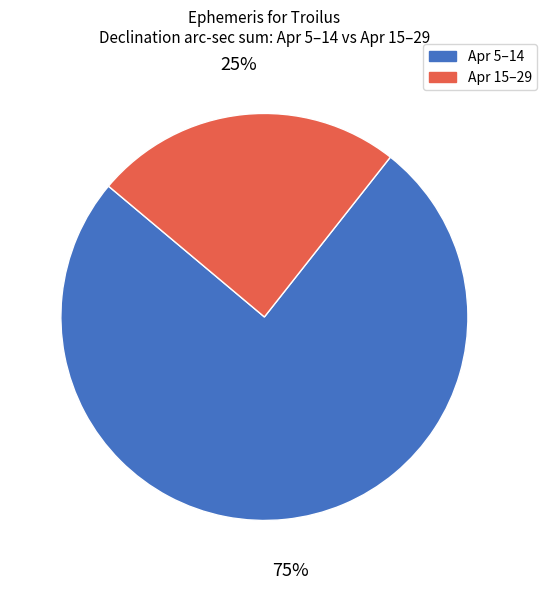

To the nearest percent, what is the average slice percentage?

50%